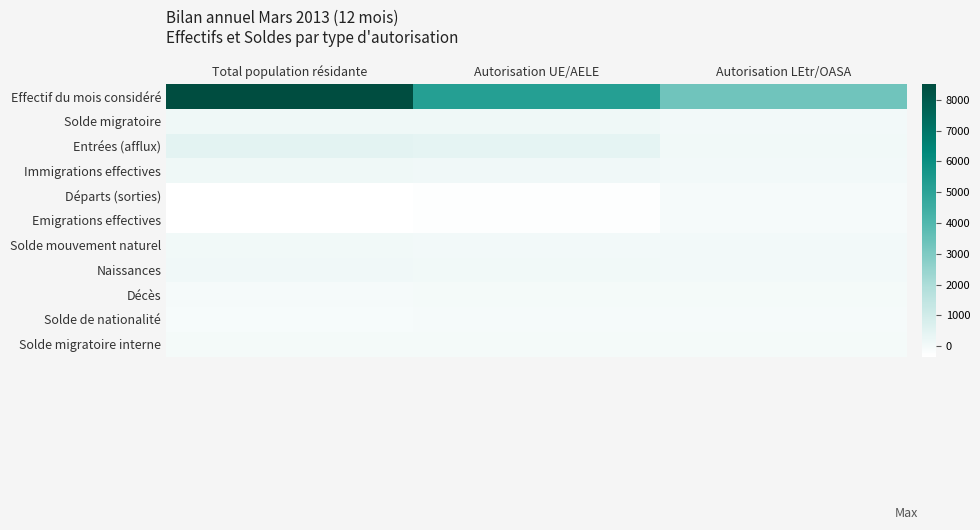

Which series has the largest total across all categories?

Effectif du mois considéré